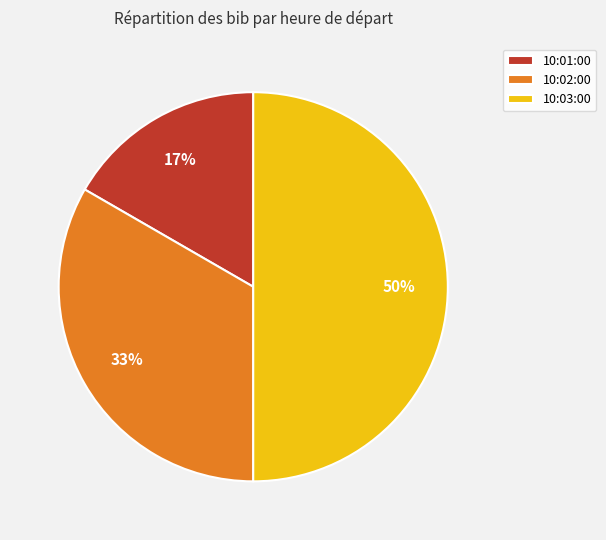

The 10:03:00 slice represents 60% of the pie. True or false?

False